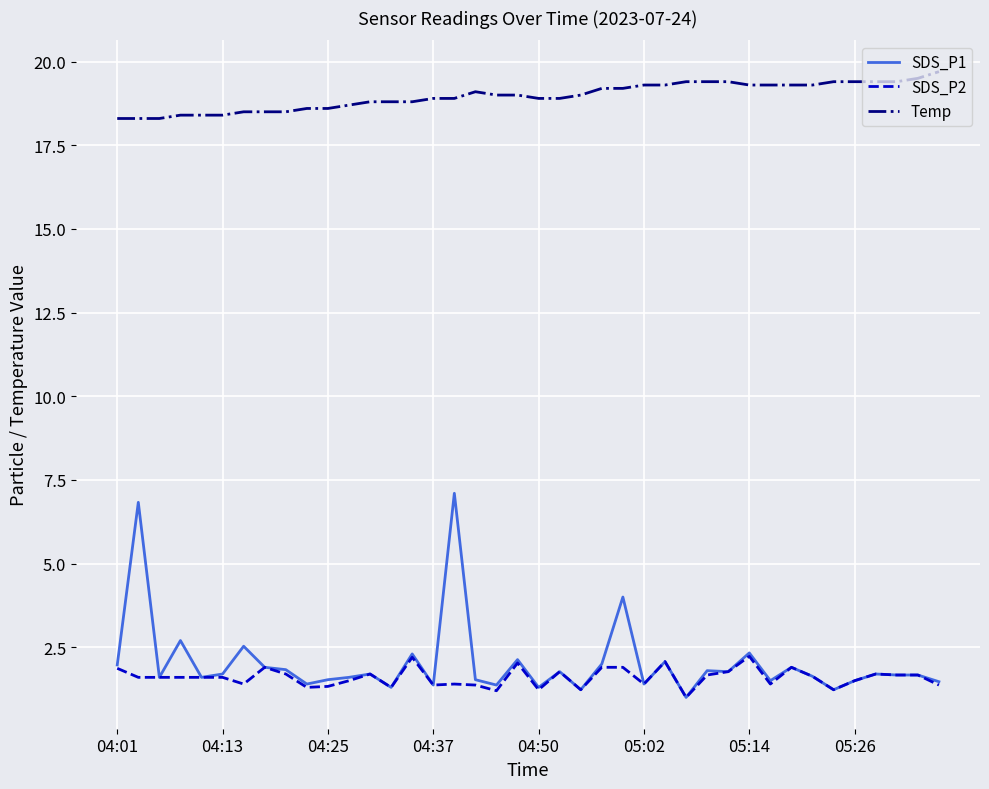

Does the chart display data point markers on the line(s)?

No